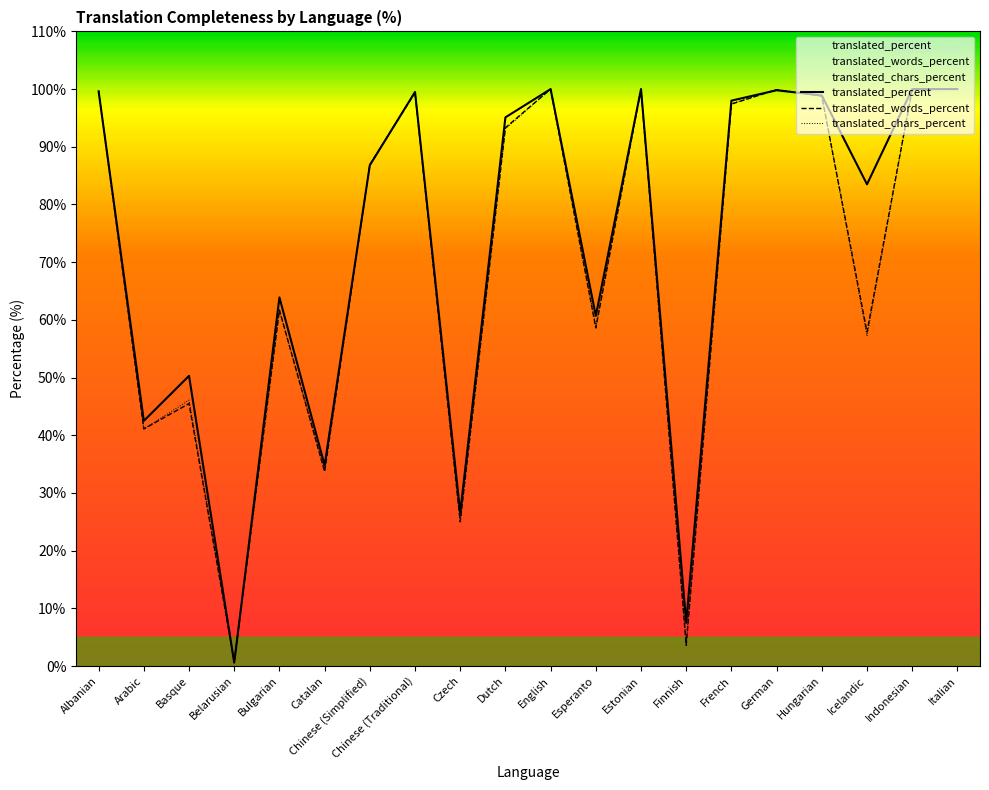

Reading left to right, list all the values displayed in this chart.

translated_percent: Albanian=99.6	Arabic=42.5	Basque=50.3	Belarusian=0.6	Bulgarian=63.9	Catalan=34.8	Chinese (Simplified)=86.8	Chinese (Traditional)=99.5	Czech=26.6	Dutch=95.1	English=100.0	Esperanto=60.7	Estonian=100.0	Finnish=7.5	French=98.0	German=99.8	Hungarian=98.9	Icelandic=83.5	Indonesian=100.0	Italian=100.0
translated_words_percent: Albanian=99.7	Arabic=41.1	Basque=45.5	Belarusian=0.8	Bulgarian=61.7	Catalan=33.7	Chinese (Simplified)=86.9	Chinese (Traditional)=99.4	Czech=25.0	Dutch=93.3	English=100.0	Esperanto=58.6	Estonian=100.0	Finnish=3.6	French=97.4	German=99.9	Hungarian=98.8	Icelandic=57.9	Indonesian=100.0	Italian=100.0
translated_chars_percent: Albanian=99.7	Arabic=41.1	Basque=46.1	Belarusian=0.7	Bulgarian=61.6	Catalan=34.0	Chinese (Simplified)=86.9	Chinese (Traditional)=99.4	Czech=25.0	Dutch=93.1	English=100.0	Esperanto=58.9	Estonian=100.0	Finnish=3.9	French=97.5	German=99.9	Hungarian=98.8	Icelandic=57.2	Indonesian=100.0	Italian=100.0